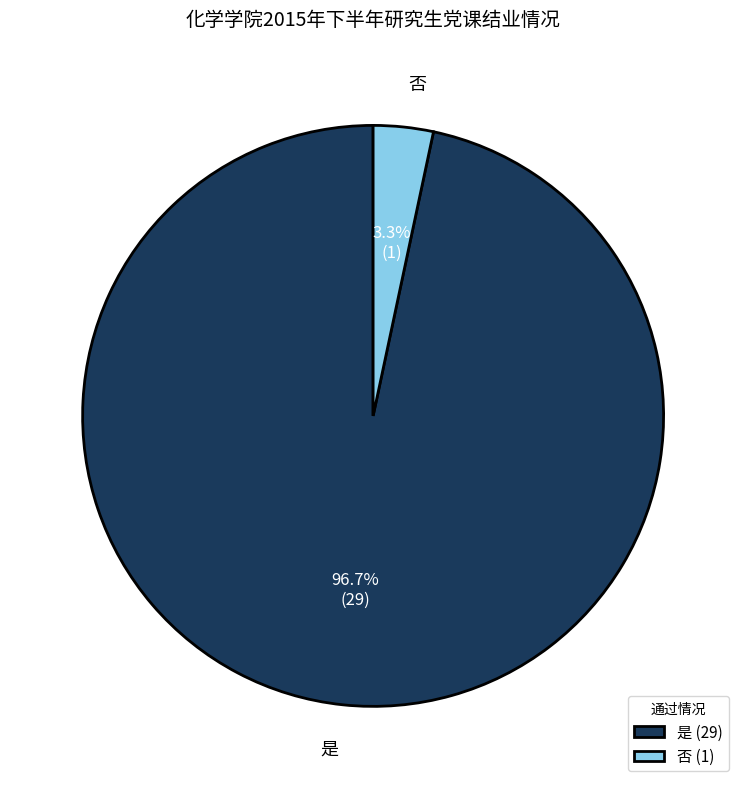

Does 是 represent more than half of the total?

Yes